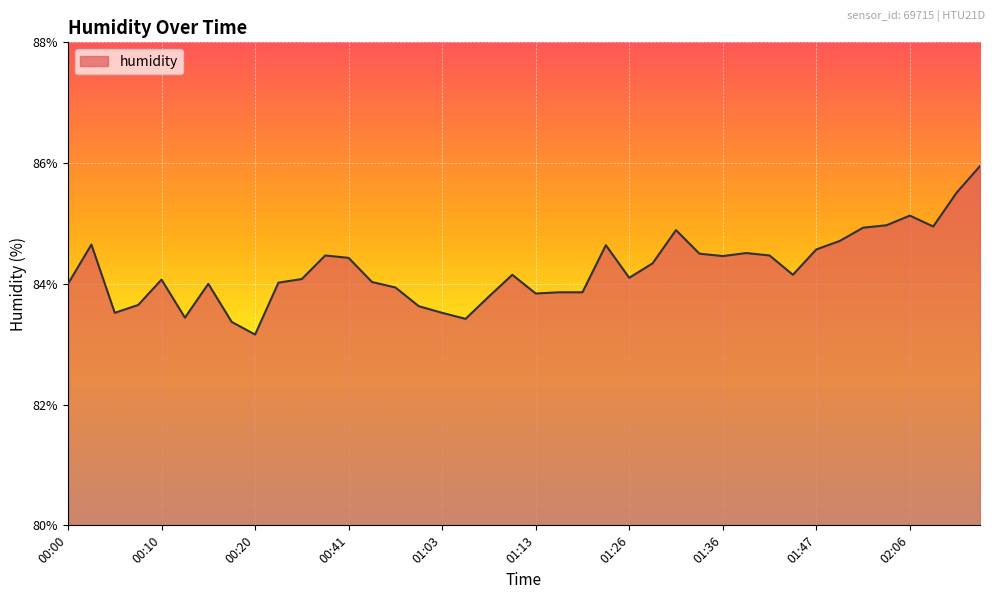

What is the minimum value shown in the chart?

83.2